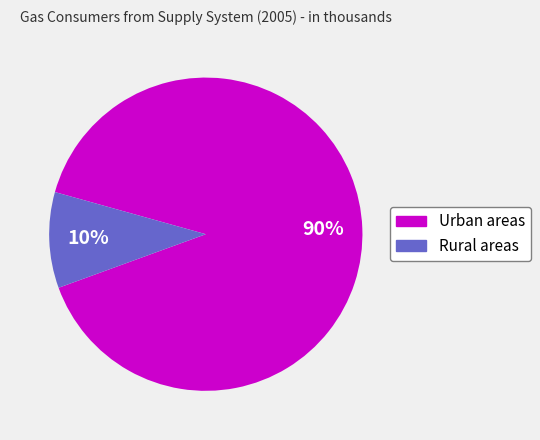

Which slice represents more than half of the pie?

Urban areas